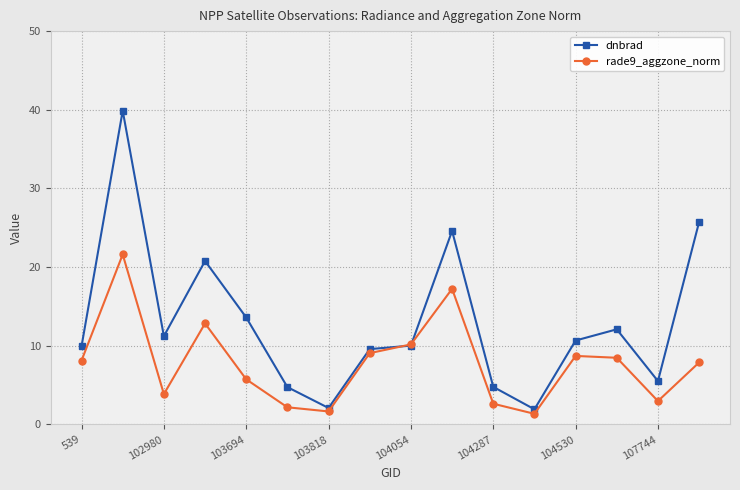

At how many categories does at least one series exceed 18?

4